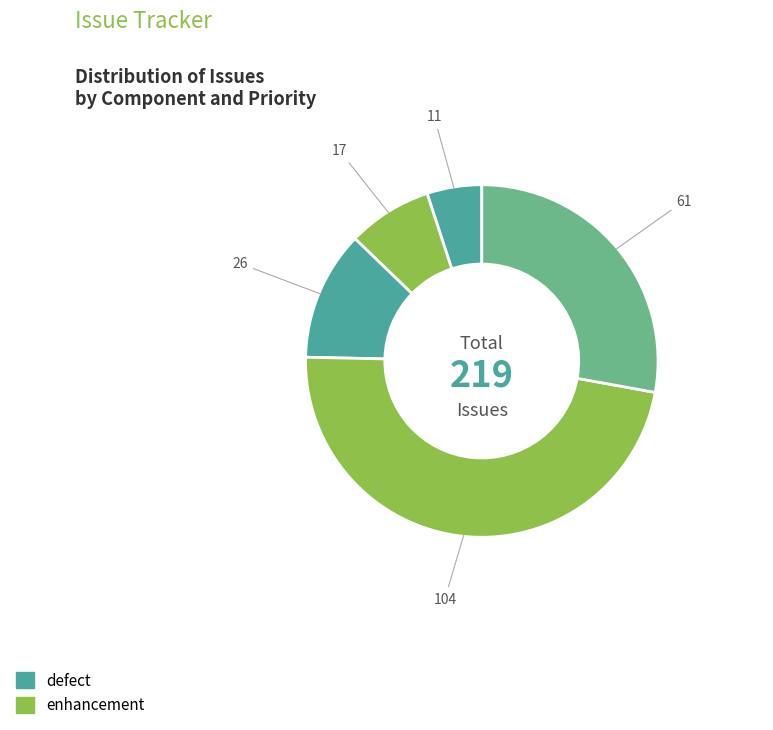

How many slices are in this pie chart?

5